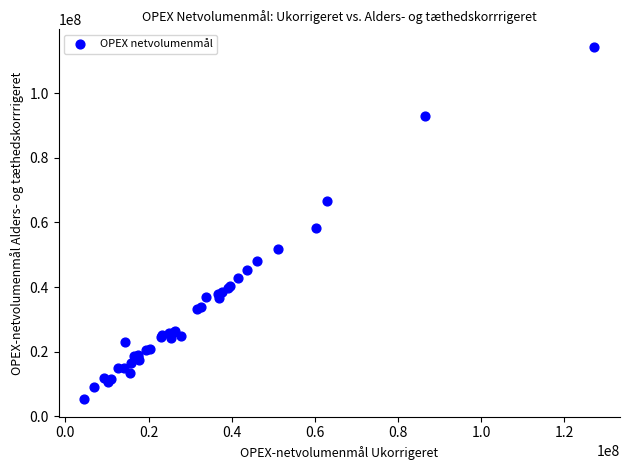

What Y value in the scatter plot is closest to 59799079?

58128316.3